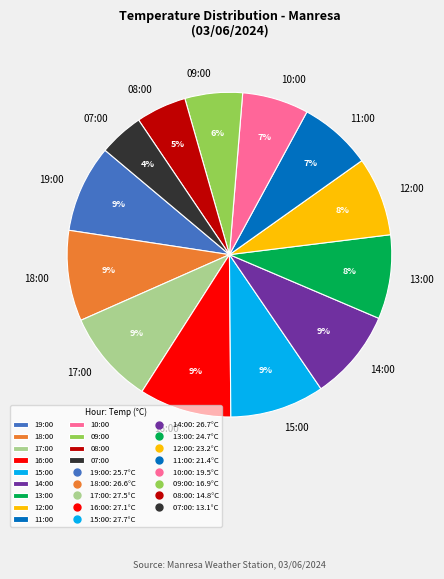

Do 18:00 and 16:00 together represent more than half of the pie?

No